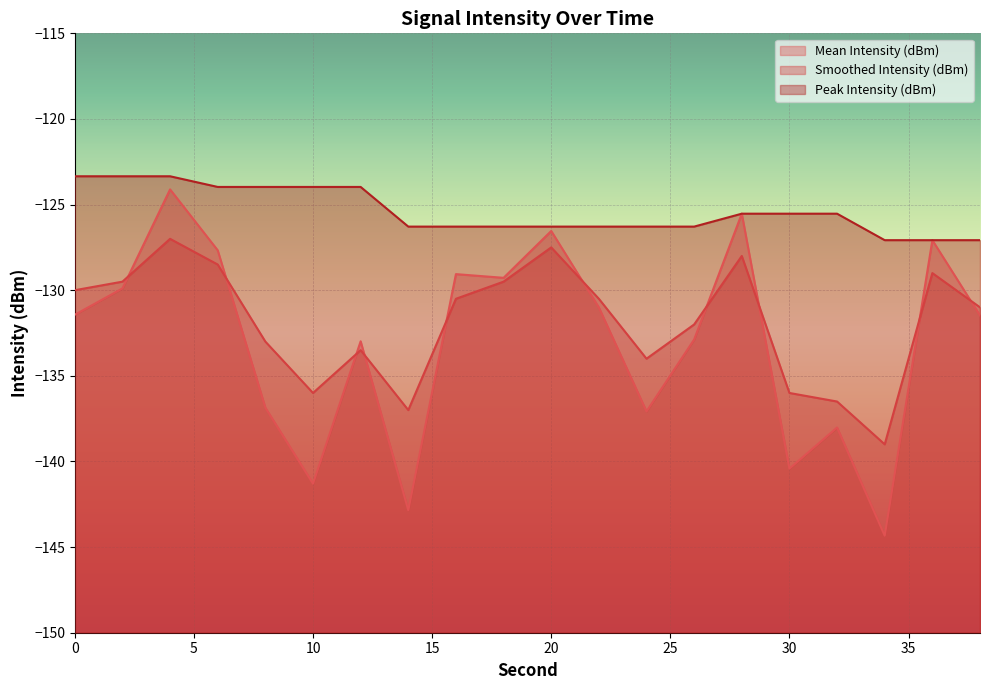

What is the difference between the highest and lowest values at 12?

9.5